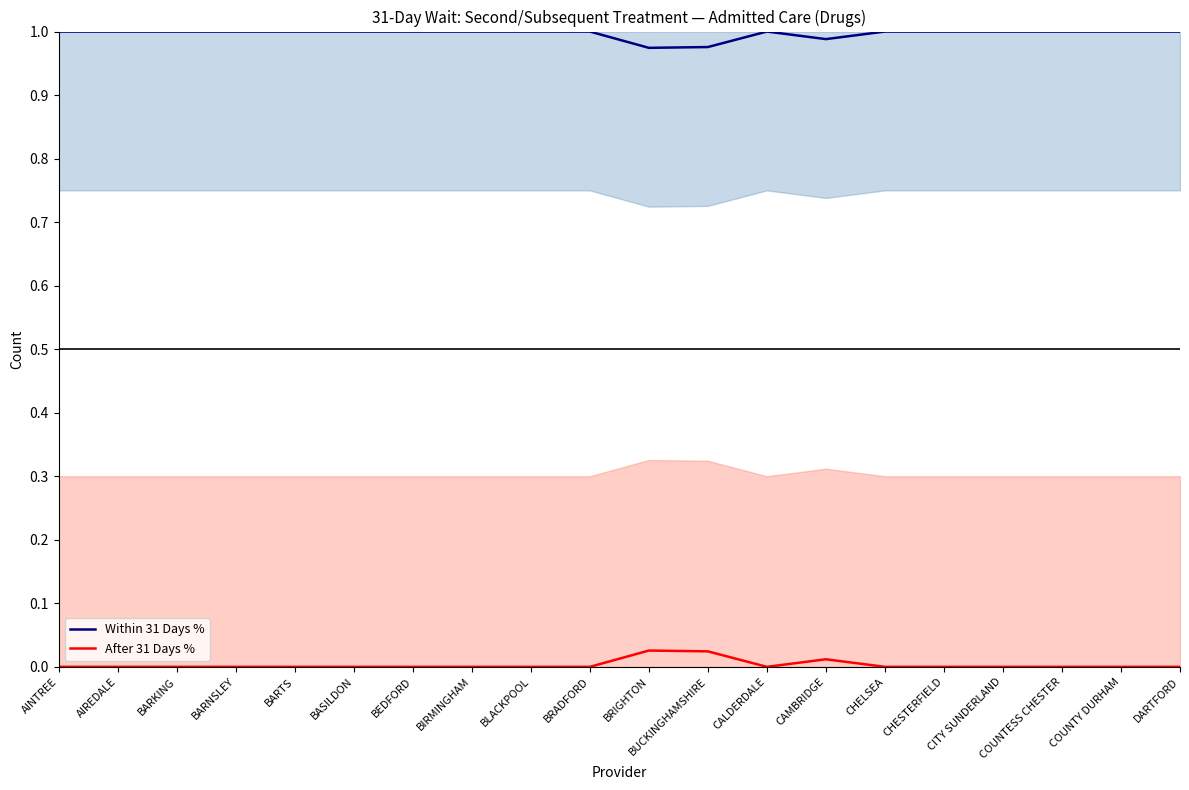

Which series has the largest total across all categories?

Within 31 Days %